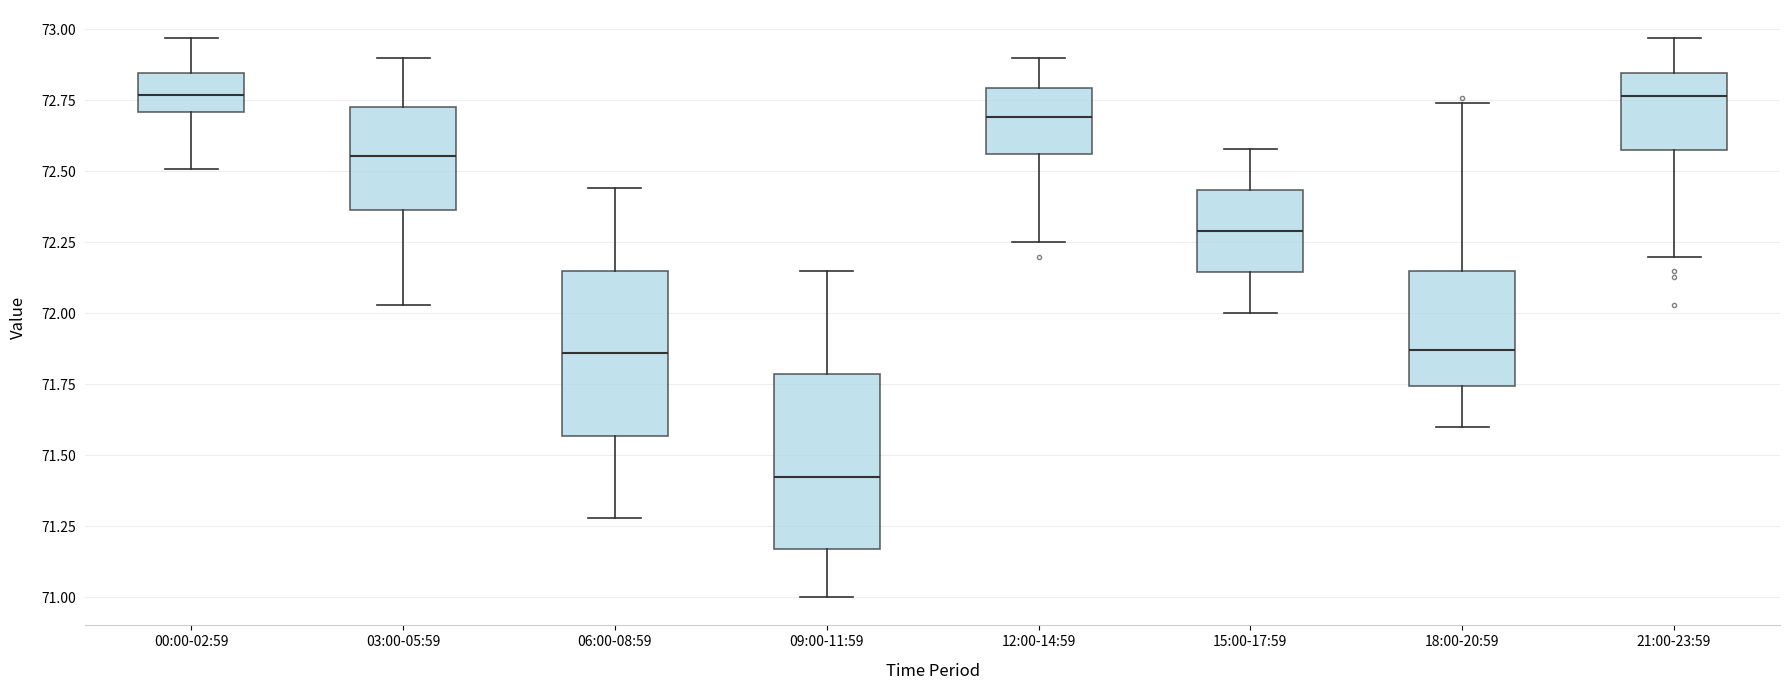

Reading left to right, transcribe this box plot: for each box, give where its median line is, the range the box spans, and where its two whiskers end, as read against the y-axis. The values are not printed on the chart, so give them approximately, as read against the axis.

00:00-02:59: median 72.75, box 72.70 to 72.85, whiskers 72.50 to 72.95
03:00-05:59: median 72.55, box 72.35 to 72.75, whiskers 72.05 to 72.90
06:00-08:59: median 71.85, box 71.55 to 72.15, whiskers 71.30 to 72.45
09:00-11:59: median 71.45, box 71.15 to 71.80, whiskers 71.00 to 72.15
12:00-14:59: median 72.70, box 72.55 to 72.80, whiskers 72.25 to 72.90
15:00-17:59: median 72.30, box 72.15 to 72.45, whiskers 72.00 to 72.60
18:00-20:59: median 71.85, box 71.75 to 72.15, whiskers 71.60 to 72.75
21:00-23:59: median 72.75, box 72.60 to 72.85, whiskers 72.20 to 72.95